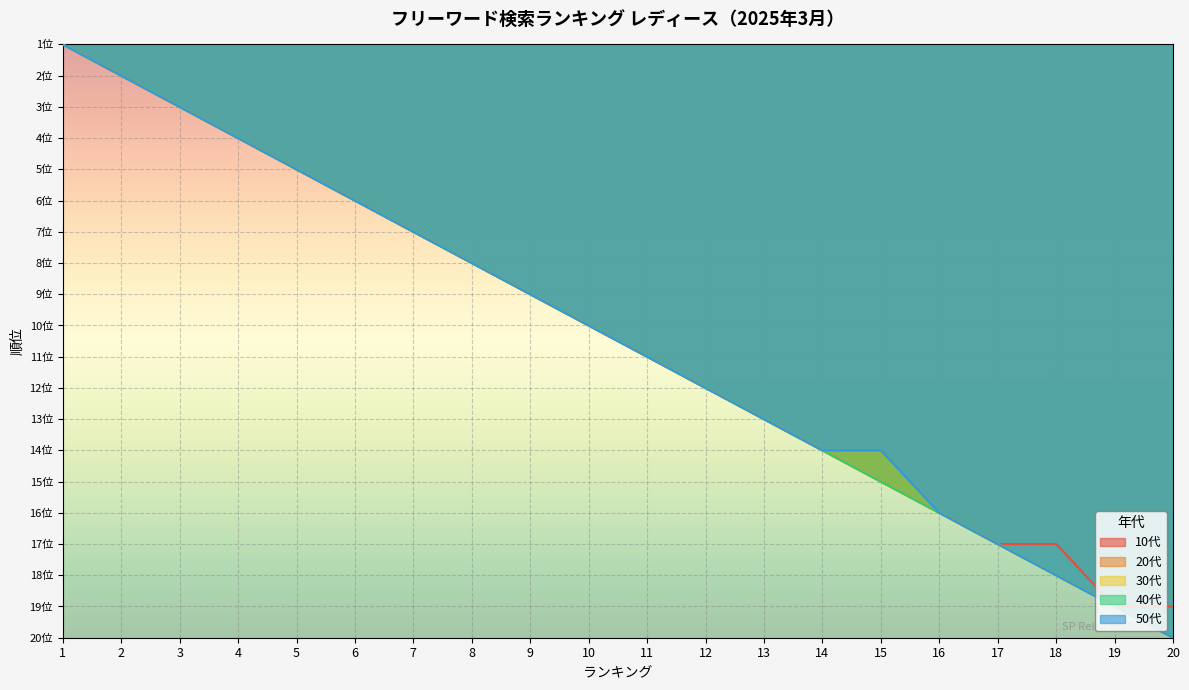

What is the lowest value of the 50代 series?

1